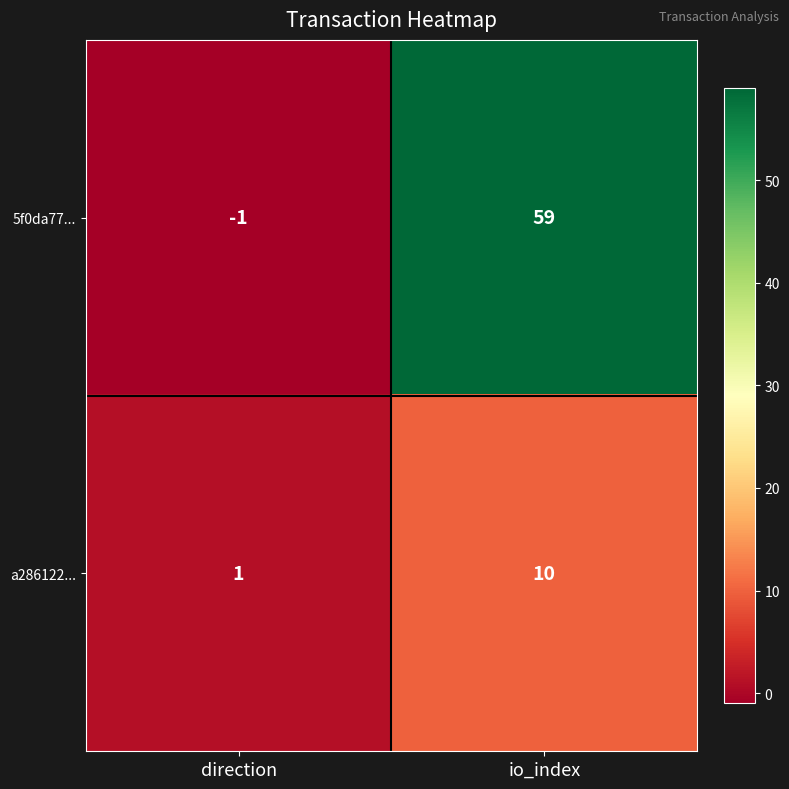

Rank the series by their maximum value, from highest to lowest.

5f0da77..., a286122...